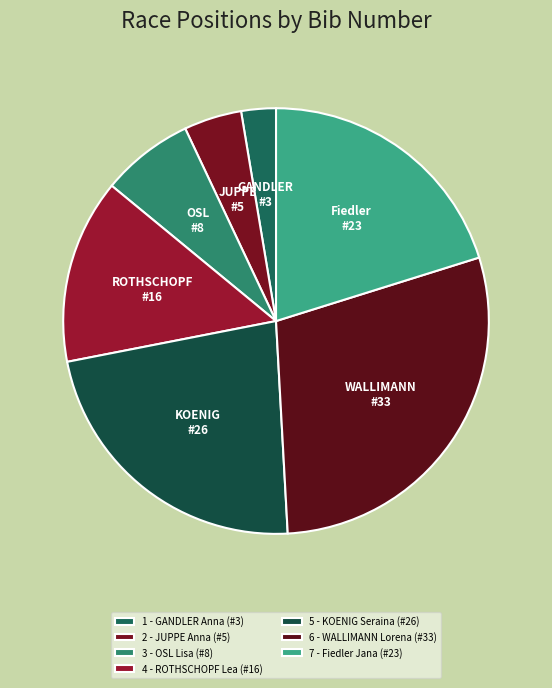

True or false: 3 - OSL Lisa accounts for 7% of the total.

True